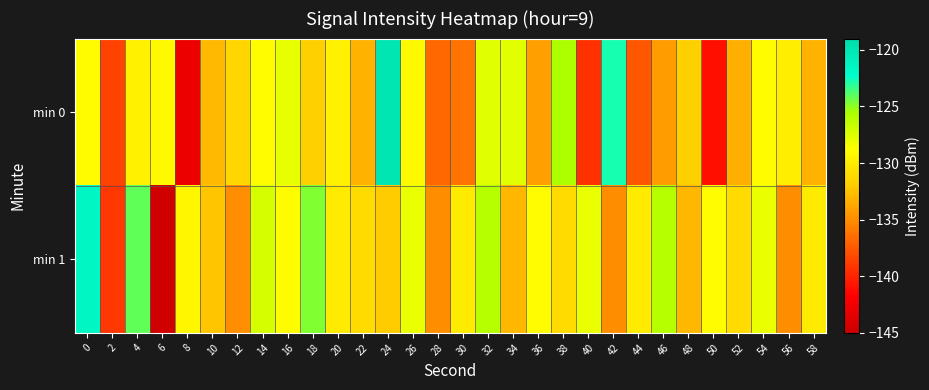

Reading left to right, extract all data points from this chart.

min 0: 0=-128.9	2=-138.6	4=-129.6	6=-129.1	8=-142.8	10=-132.9	12=-131.3	14=-129.0	16=-127.9	18=-131.7	20=-129.6	22=-133.2	24=-120.0	26=-129.1	28=-136.8	30=-136.2	32=-127.5	34=-127.7	36=-134.1	38=-125.7	40=-139.4	42=-122.7	44=-137.5	46=-134.3	48=-131.7	50=-141.0	52=-133.4	54=-128.9	56=-129.8	58=-133.2
min 1: 0=-121.5	2=-139.1	4=-124.1	6=-144.7	8=-129.3	10=-132.2	12=-134.9	14=-127.2	16=-128.9	18=-124.8	20=-130.0	22=-131.0	24=-132.0	26=-128.0	28=-135.0	30=-130.0	32=-126.0	34=-133.0	36=-129.0	38=-131.0	40=-128.0	42=-135.0	44=-130.0	46=-126.0	48=-133.0	50=-129.0	52=-131.0	54=-128.0	56=-135.0	58=-130.0